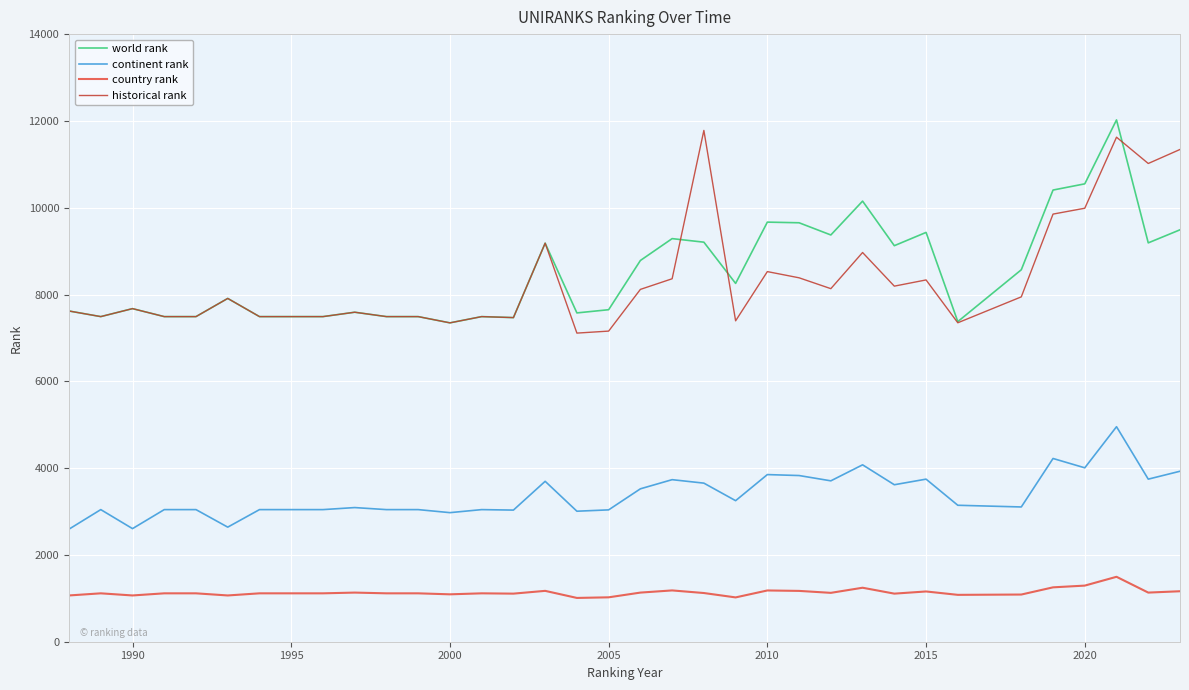

How many values in the historical rank series are below 7675?

17